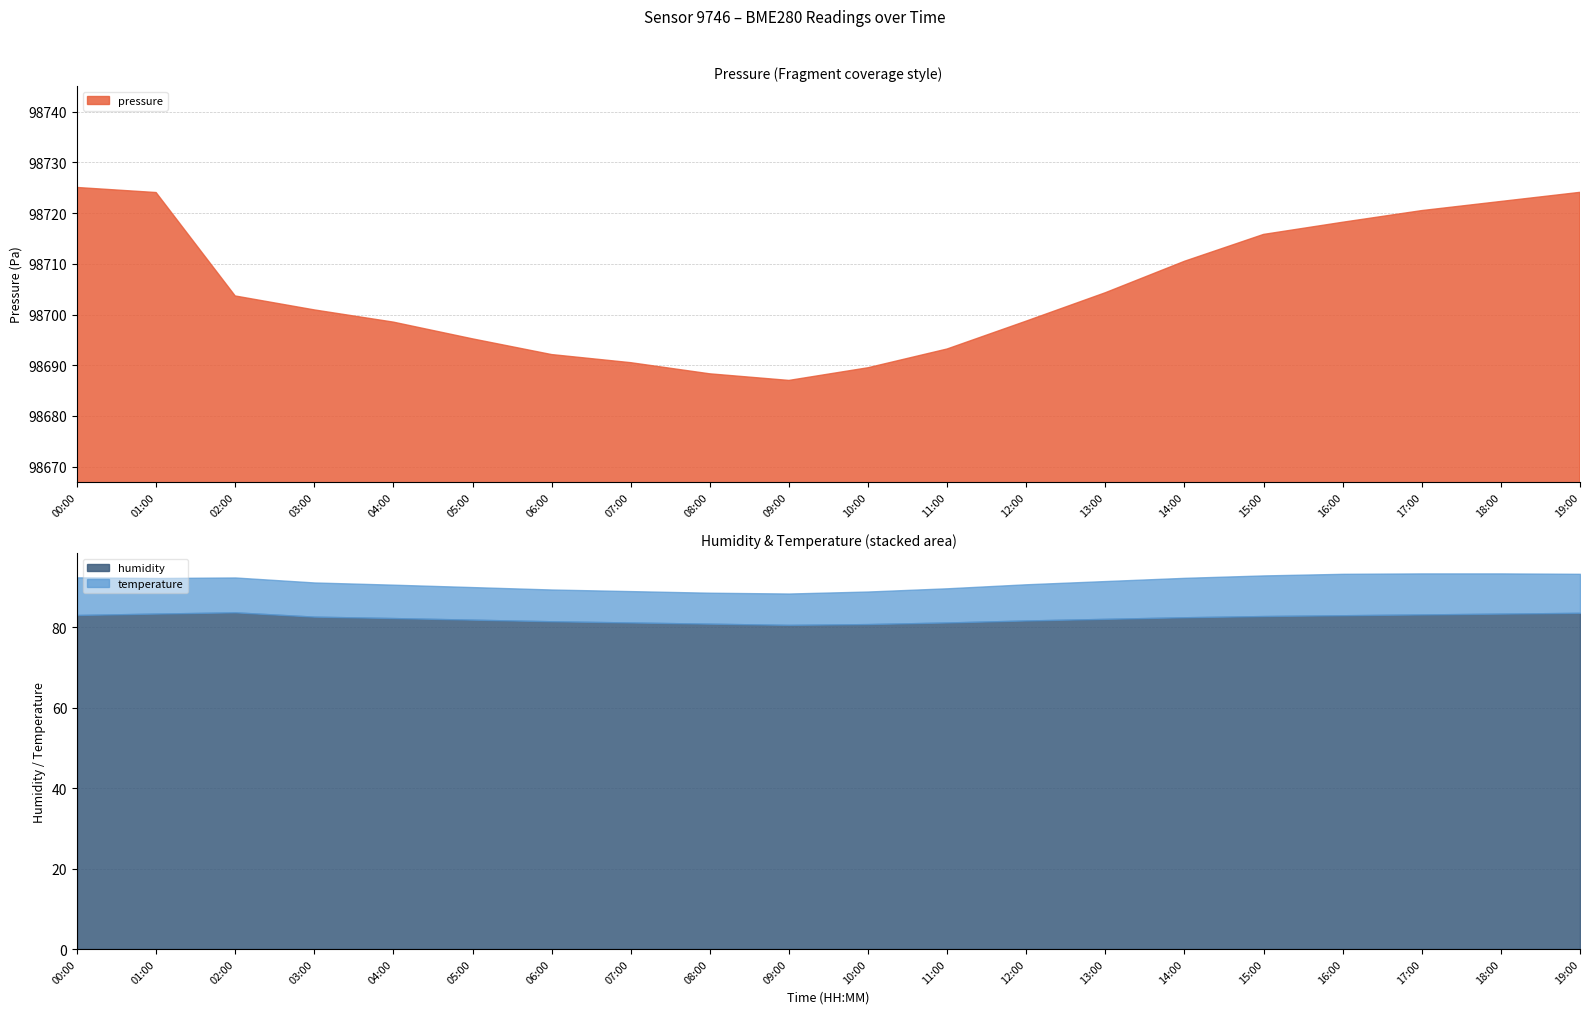

Reading right to left, what are all the values shown in this chart?

pressure: 19:00=98724.1	18:00=98722.3	17:00=98720.5	16:00=98718.2	15:00=98715.8	14:00=98710.5	13:00=98704.3	12:00=98698.7	11:00=98693.2	10:00=98689.5	09:00=98687.0	08:00=98688.3	07:00=98690.5	06:00=98692.1	05:00=98695.2	04:00=98698.5	03:00=98700.9	02:00=98703.7	01:00=98724.1	00:00=98725.1
humidity: 19:00=83.6	18:00=83.4	17:00=83.2	16:00=83.0	15:00=82.8	14:00=82.5	13:00=82.1	12:00=81.7	11:00=81.2	10:00=80.8	09:00=80.6	08:00=80.9	07:00=81.2	06:00=81.5	05:00=81.9	04:00=82.3	03:00=82.7	02:00=83.7	01:00=83.4	00:00=83.1
temperature: 19:00=9.7	18:00=10.0	17:00=10.2	16:00=10.3	15:00=10.1	14:00=9.8	13:00=9.4	12:00=9.0	11:00=8.5	10:00=8.1	09:00=7.8	08:00=7.7	07:00=7.8	06:00=7.9	05:00=8.1	04:00=8.3	03:00=8.5	02:00=8.7	01:00=8.8	00:00=9.4